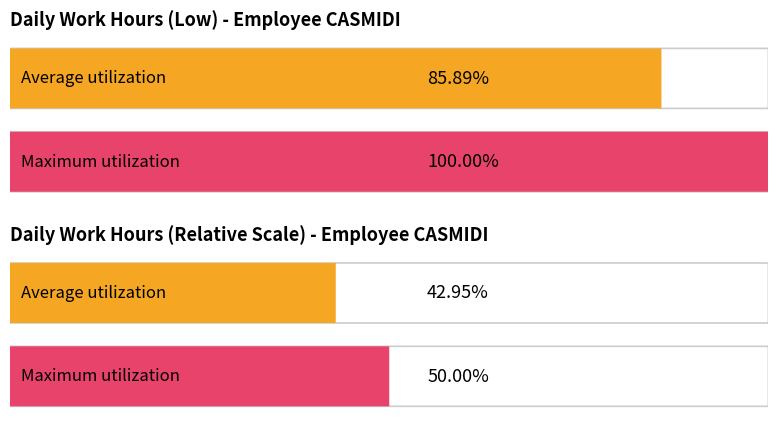

Is it true that the value at 6 is 21.1?

False